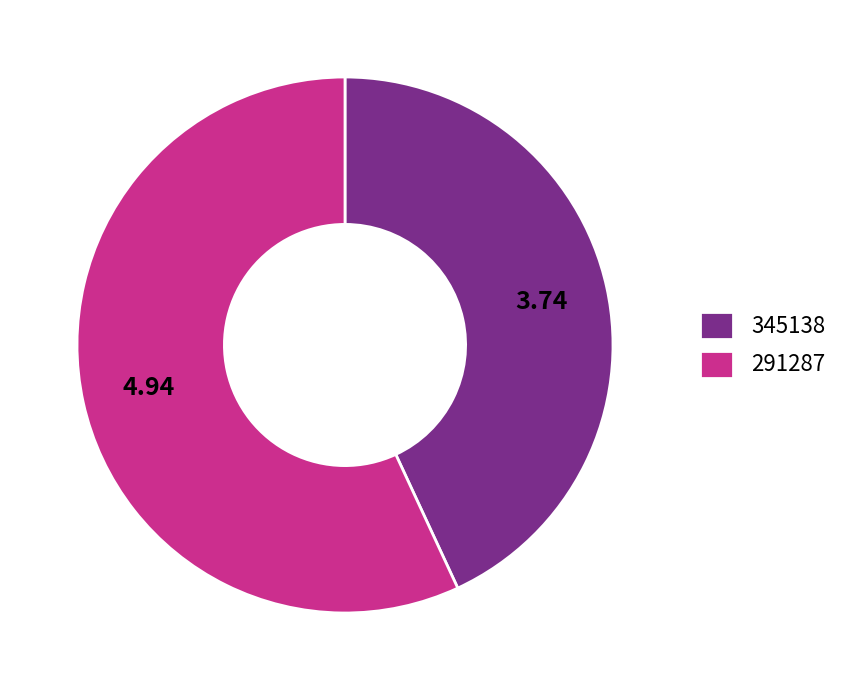

Does any single category account for the majority?

Yes